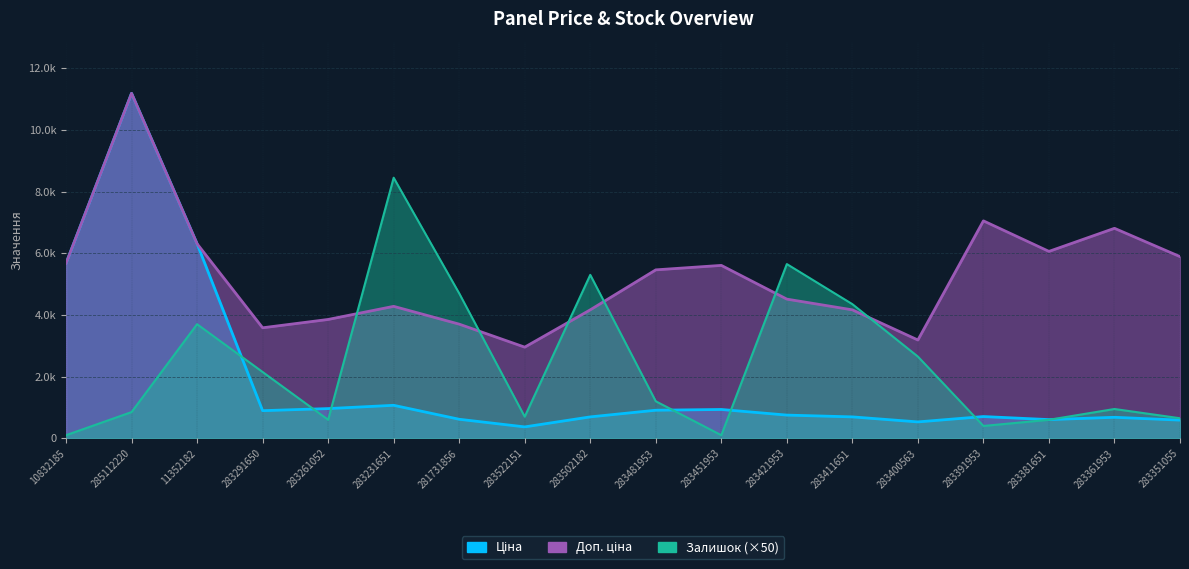

How many interior local valleys does the Ціна series have?

4